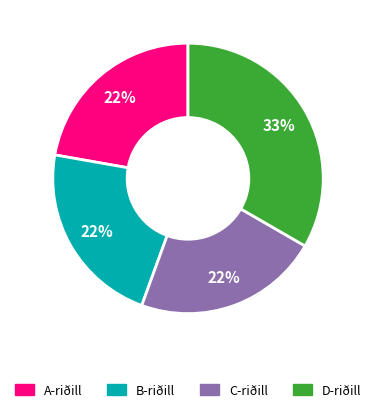

Is there any slice that represents more than half of the pie?

No